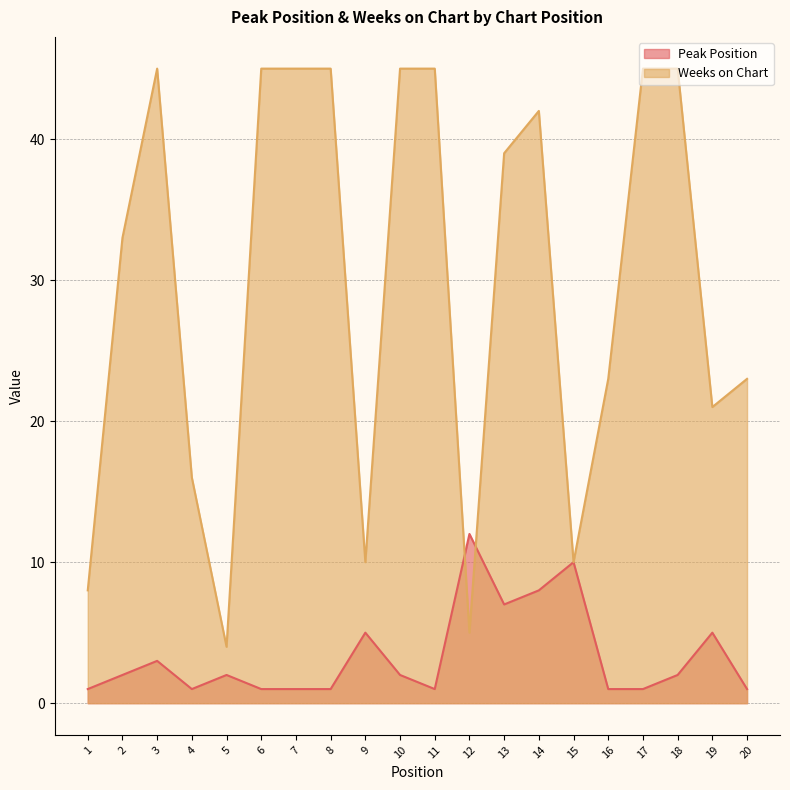

Is the value of Peak Position at 13 greater than the value of Weeks on Chart at 1?

No